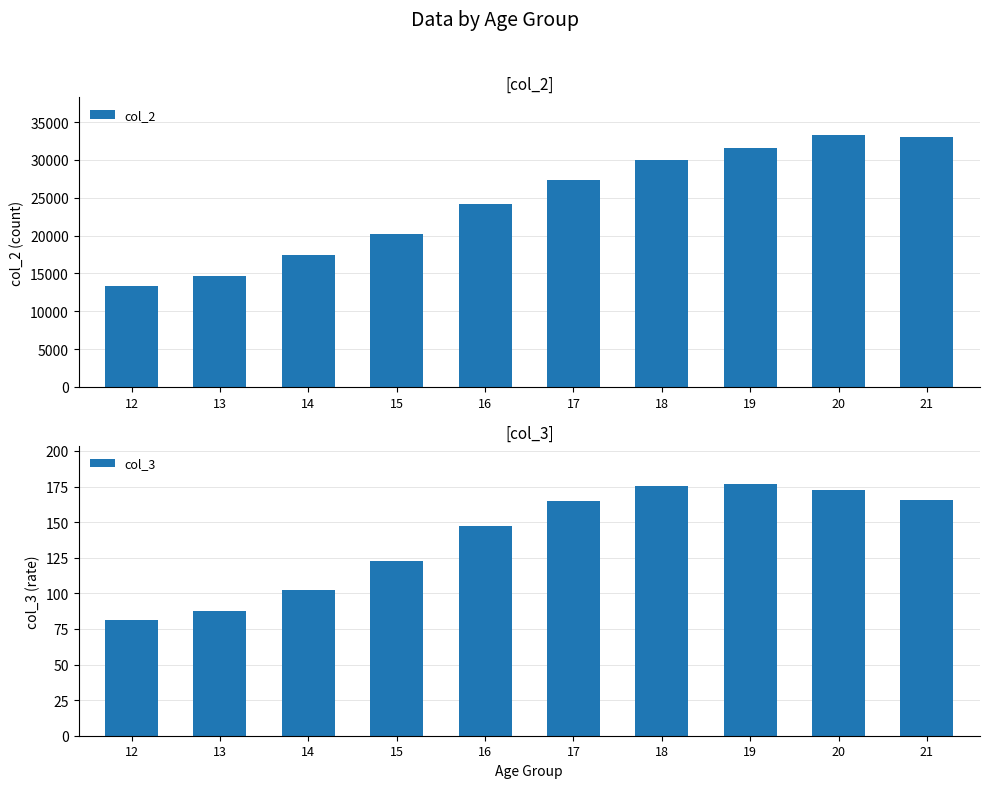

Reading left to right, what are all the values shown in this chart?

col_2: 13352.0	14619.0	17377.0	20218.0	24204.0	27333.0	29953.0	31573.0	33276.0	33055.0
col_3: 81.4	87.9	102.6	122.6	147.5	164.5	175.3	176.9	172.9	165.8